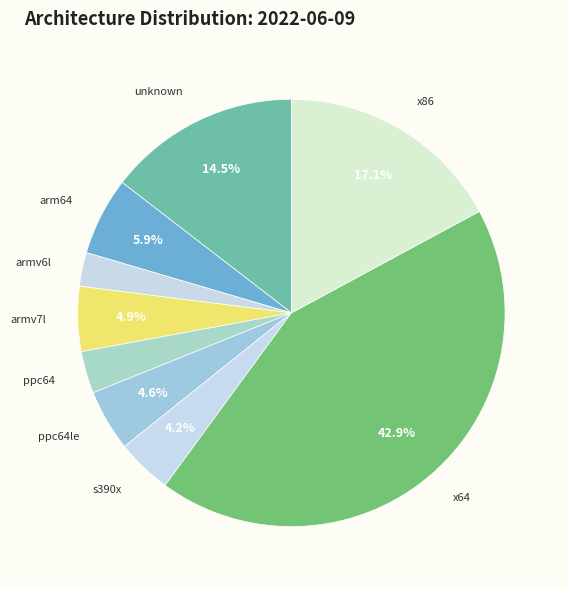

Between armv6l and x64, which is larger?

x64